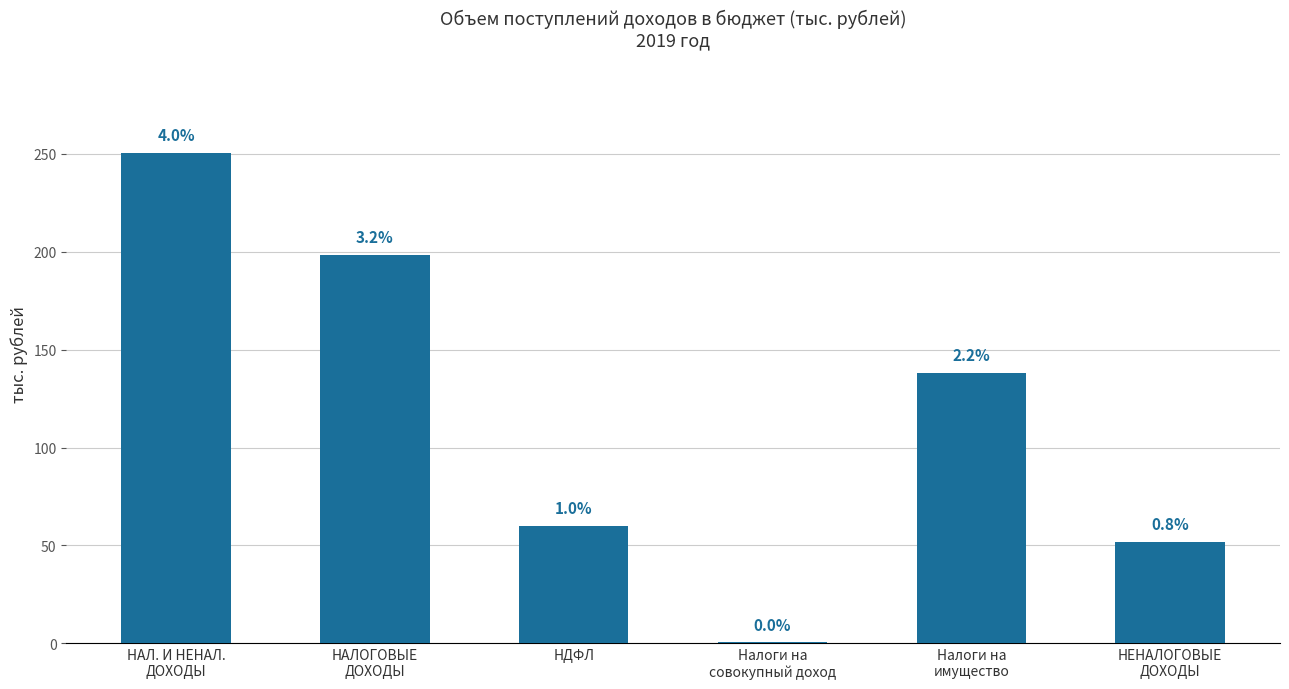

Count the number of categories in the chart.

6